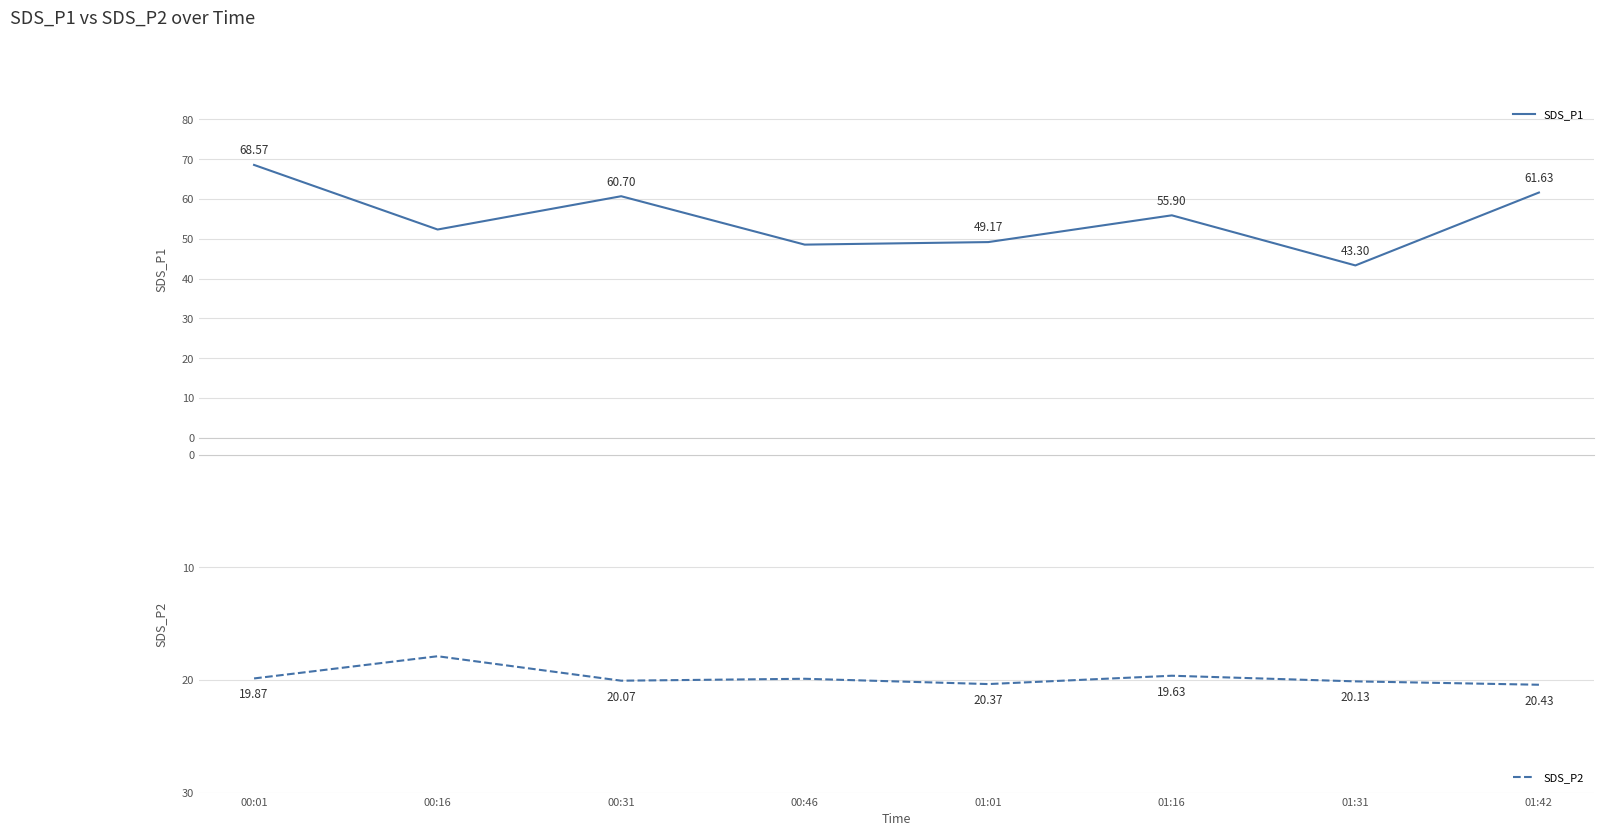

The SDS_P2 series shows 19.9 at 00:46. True or false?

True